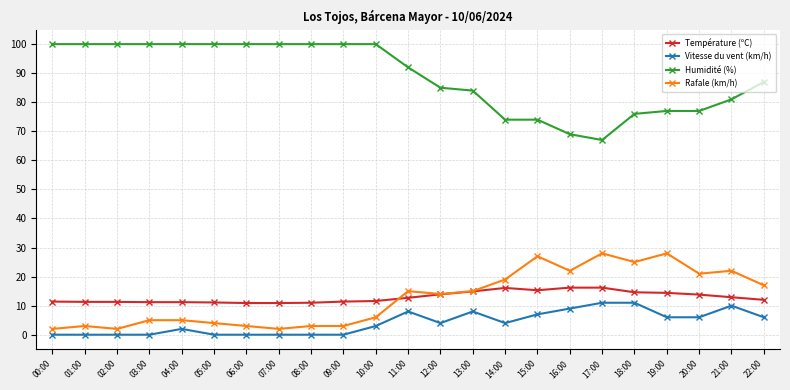

The value of Humidité (%) at 21:00 is 81.0. True or false?

True